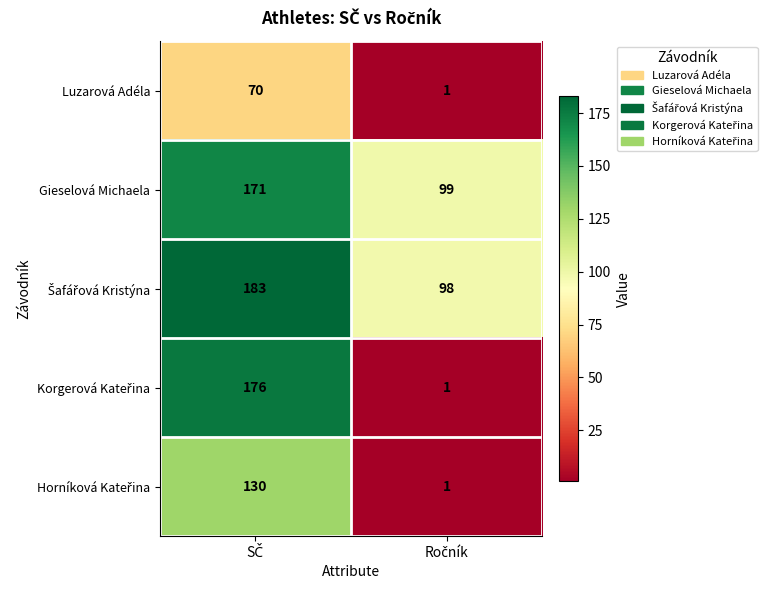

What is the maximum value shown in the chart?

183